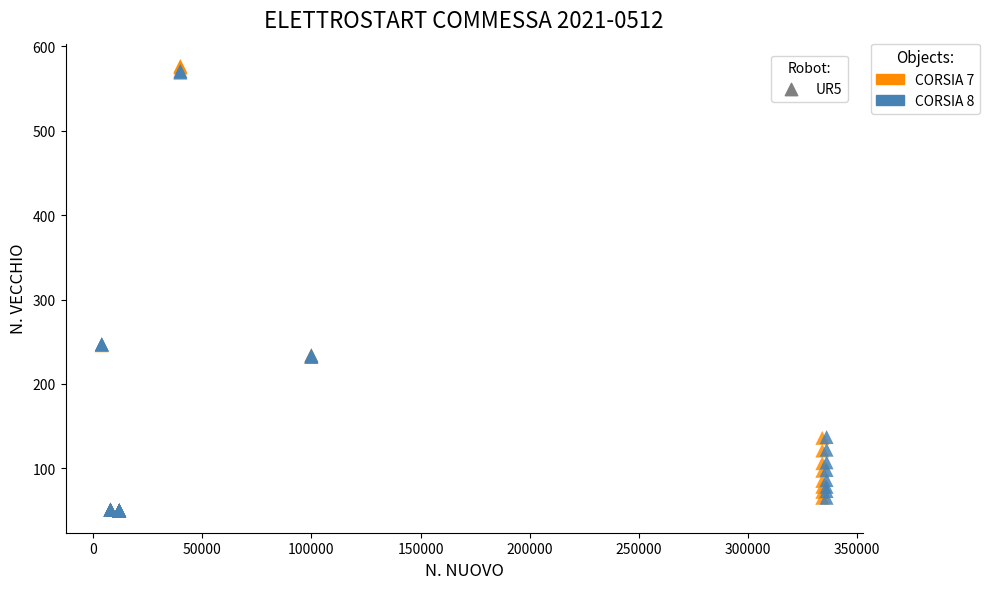

Which series has the widest spread of Y values?

CORSIA 7